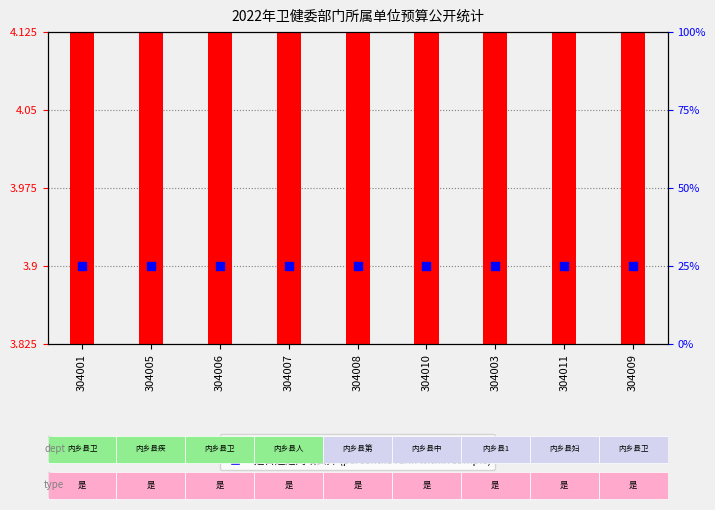

Is the value of 是否通过网站公开(percentile rank) at 304003 greater than the value of 是否预算公开(transformed count) at 304010?

Yes